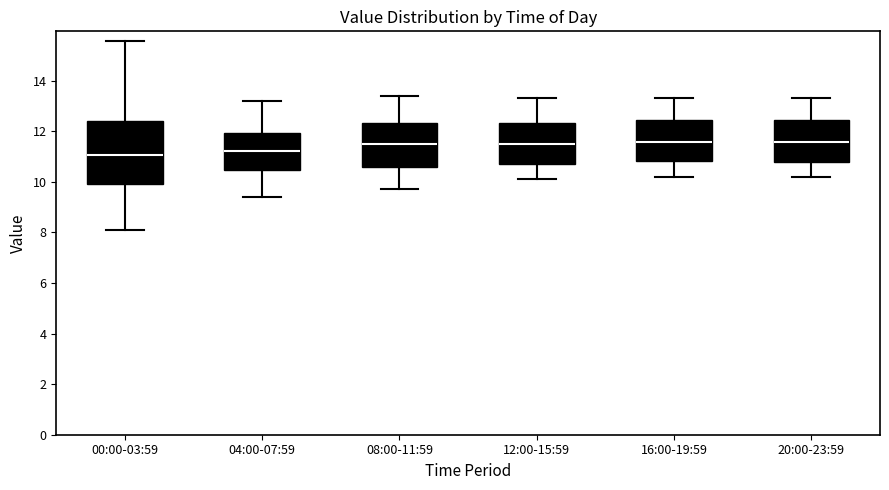

Comparing the boxes themselves (not the whiskers), which one is the tallest?

00:00-03:59